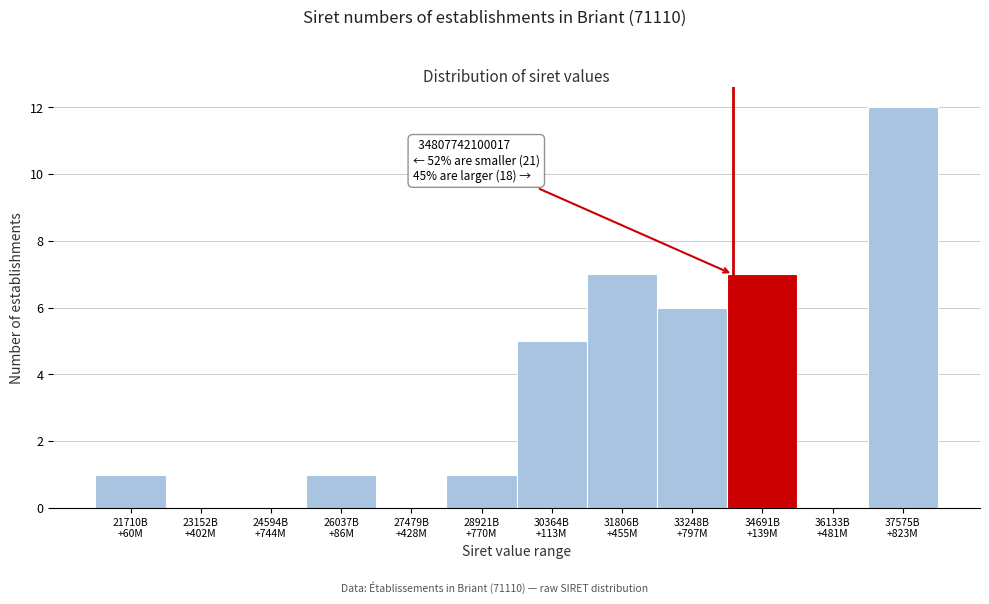

What is the sum of all values?

40